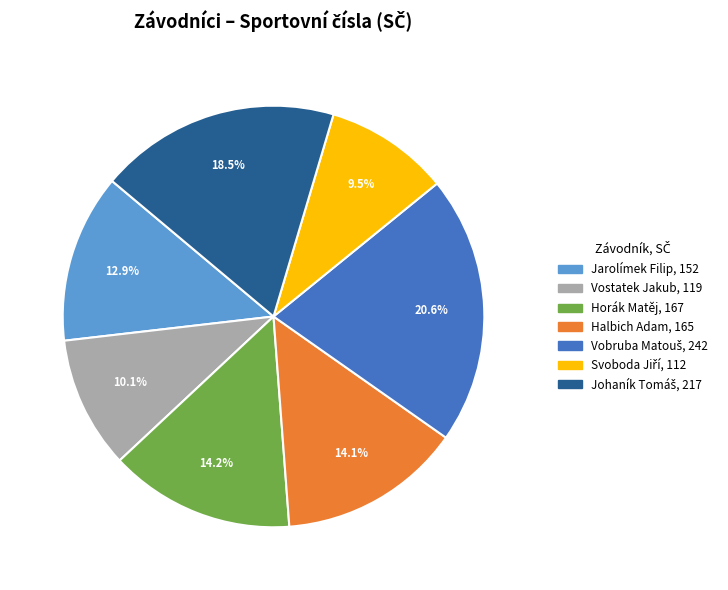

Which has a higher value, Vostatek Jakub or Horák Matěj?

Horák Matěj